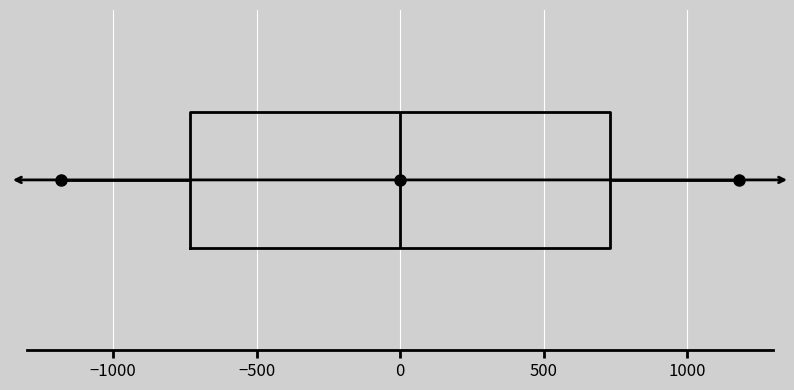

Where does the median line of the box sit on the x-axis? The values are not printed on the chart, so give them approximately, as read against the axis.

0